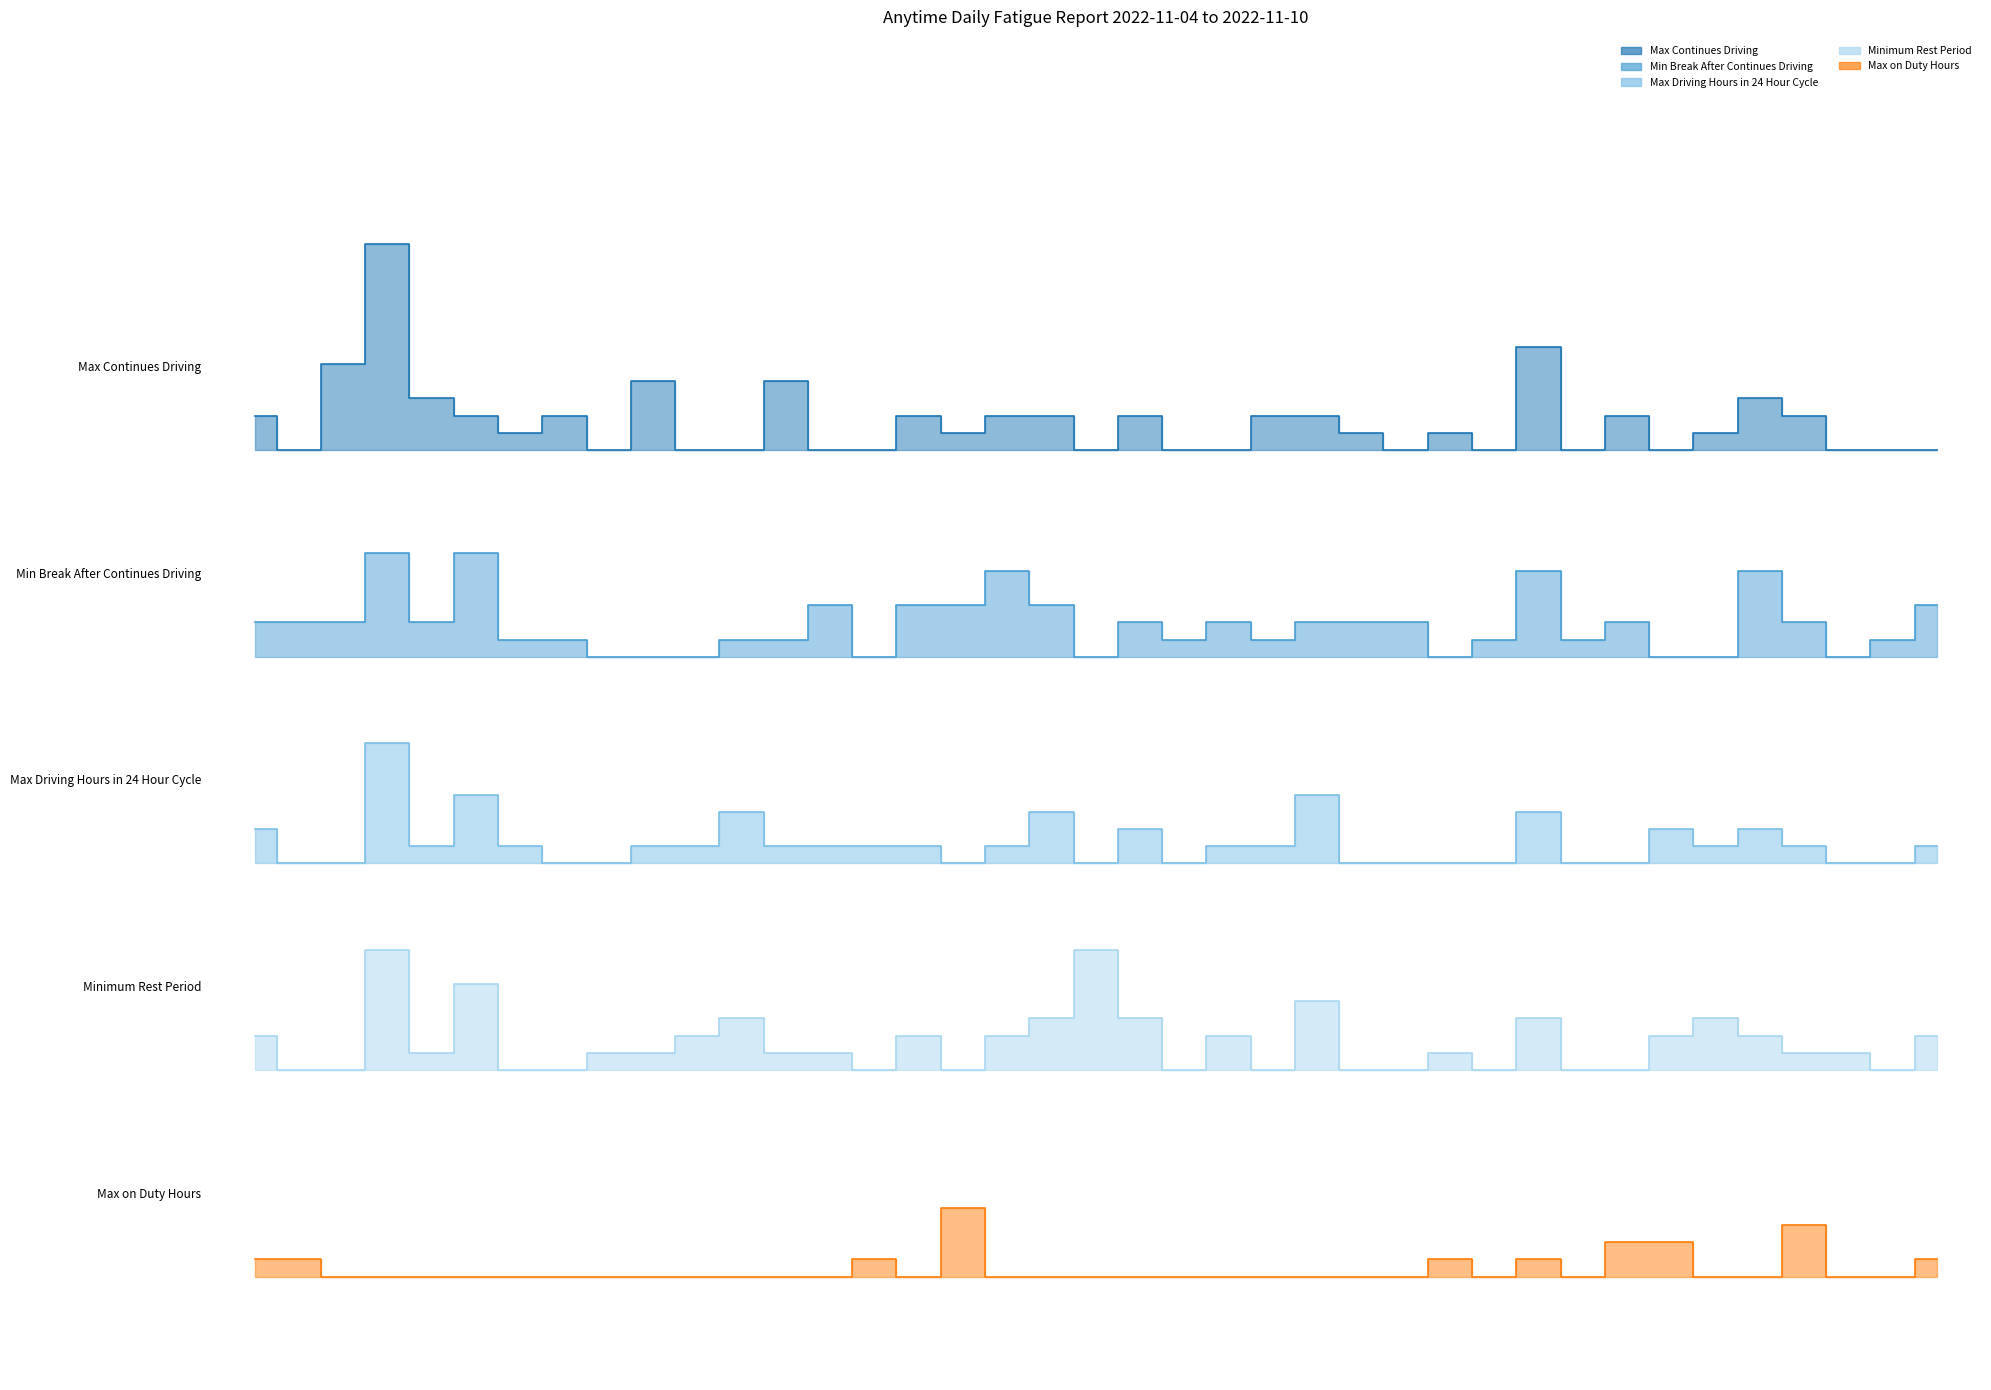

Which series has the largest total across all categories?

Max Continues Driving